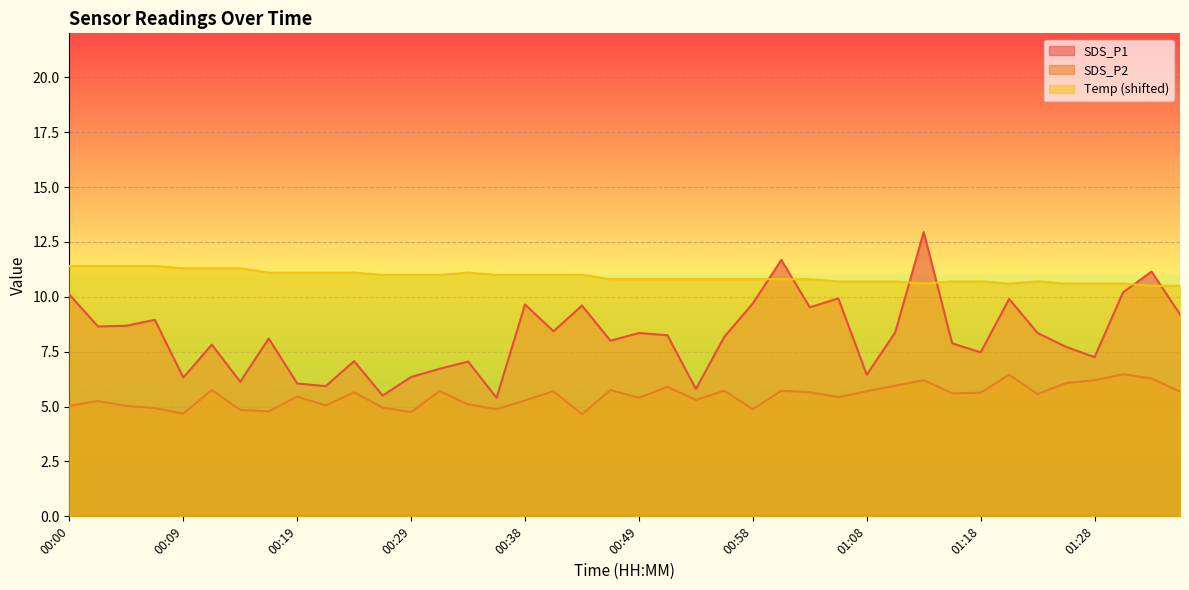

What is the value of the Temp point at the 7th from the left?

11.3